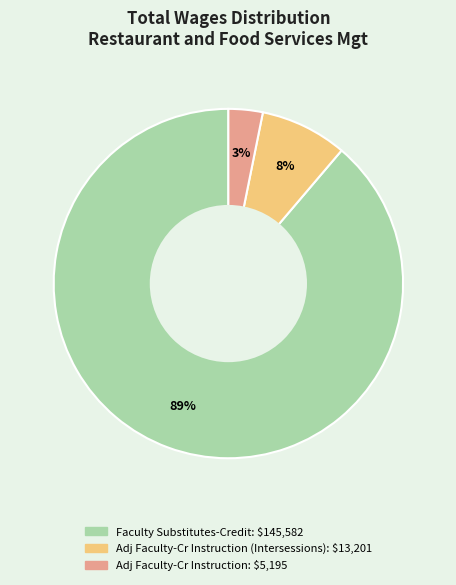

To the nearest percent, what is the average slice percentage?

33%